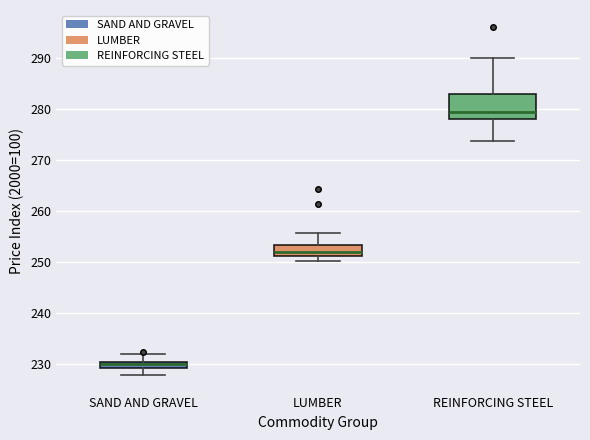

Which box's median line is the lowest?

SAND AND GRAVEL